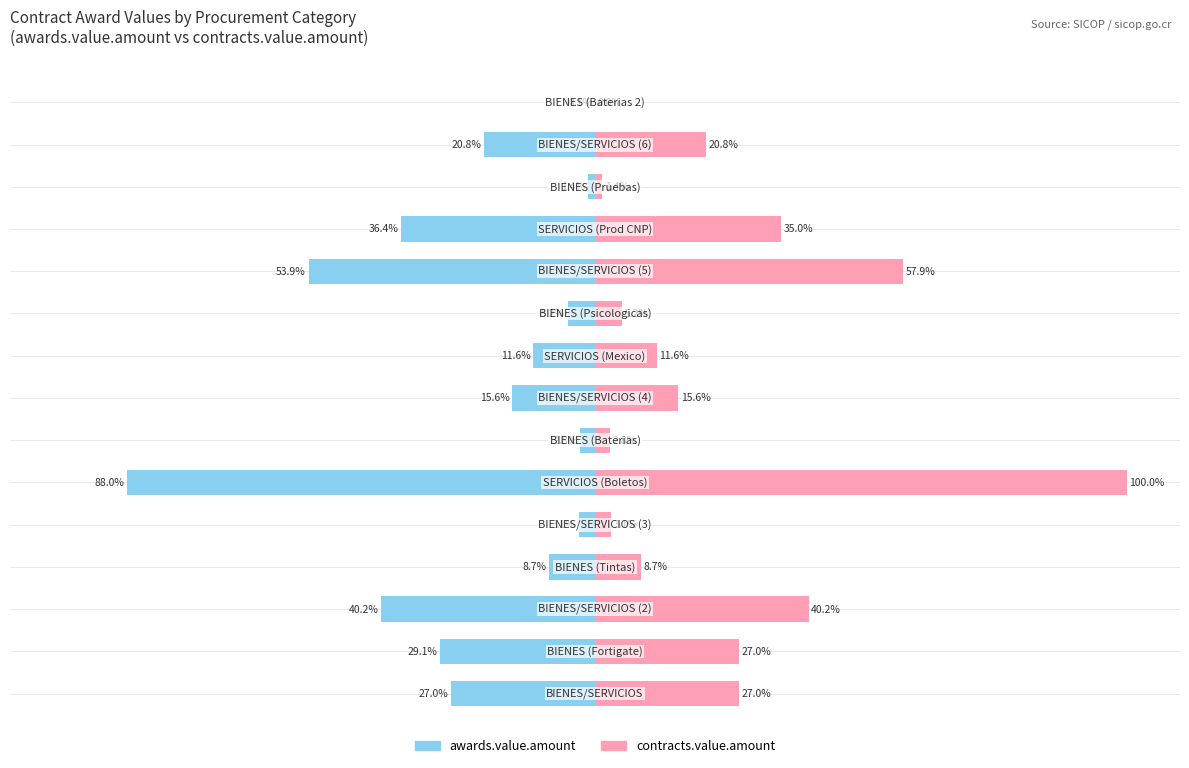

Reading right to left, list all the values displayed in this chart.

awards.value.amount: -0.1	-20.8	-1.4	-36.4	-53.9	-5.2	-11.6	-15.6	-2.8	-88.0	-3.1	-8.7	-40.2	-29.1	-27.0
contracts.value.amount: 0.0	20.8	1.4	35.0	57.9	5.2	11.6	15.6	2.8	100.0	3.1	8.7	40.2	27.0	27.0